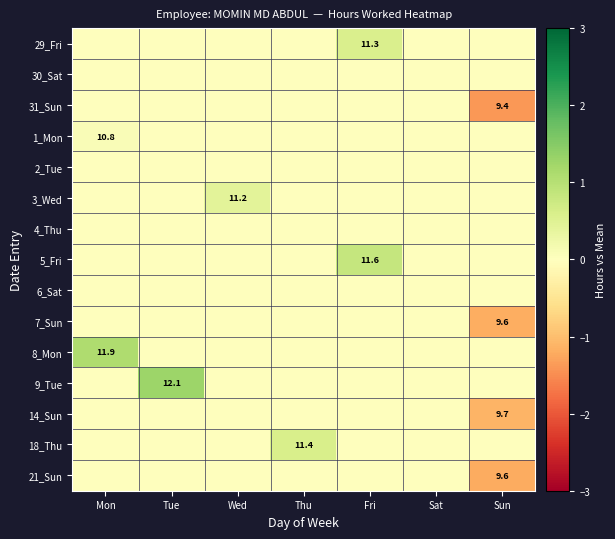

Is it true that 2_Tue equals 0.0 at Sun?

True